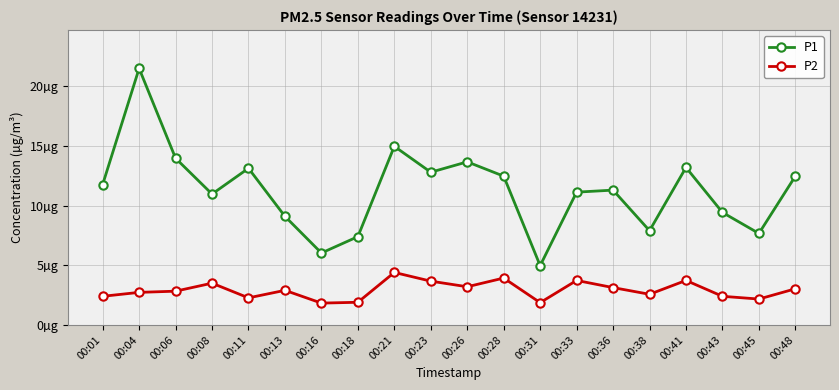

Does the chart have visible grid lines?

Yes